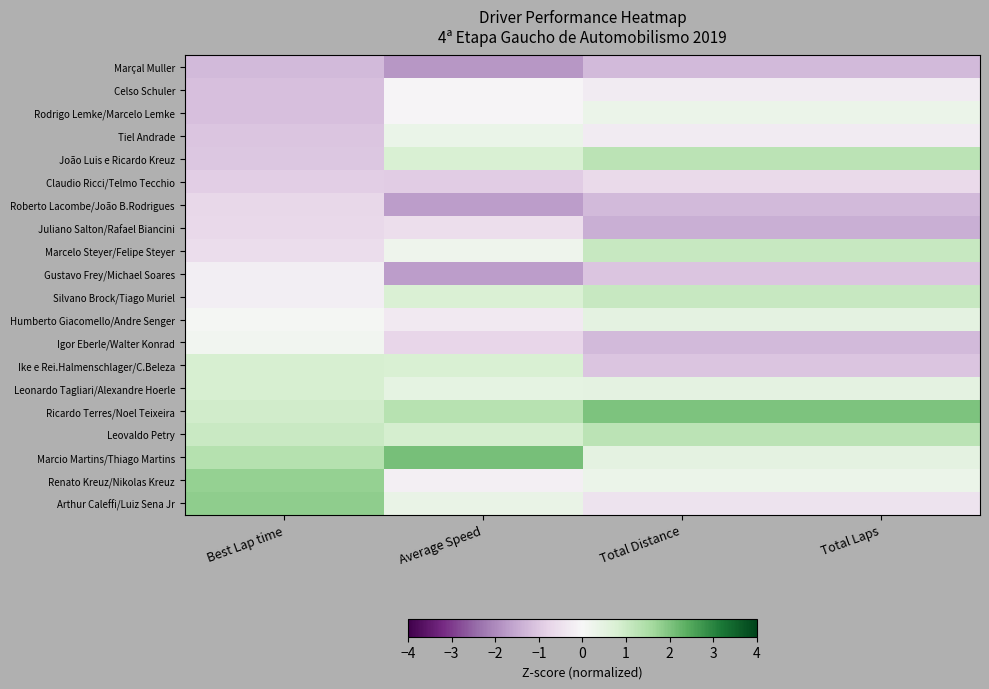

Reading left to right, what are all the values shown in this chart?

Marçal Muller: Best Lap time=-1.2	Average Speed=-1.8	Total Distance=-1.2	Total Laps=-1.2
Celso Schuler: Best Lap time=-1.1	Average Speed=-0.1	Total Distance=-0.3	Total Laps=-0.3
Rodrigo Lemke/Marcelo Lemke: Best Lap time=-1.1	Average Speed=-0.0	Total Distance=0.3	Total Laps=0.3
Tiel Andrade: Best Lap time=-1.0	Average Speed=0.3	Total Distance=-0.3	Total Laps=-0.3
João Luis e Ricardo Kreuz: Best Lap time=-1.0	Average Speed=0.8	Total Distance=1.3	Total Laps=1.3
Claudio Ricci/Telmo Tecchio: Best Lap time=-0.9	Average Speed=-0.9	Total Distance=-0.7	Total Laps=-0.7
Roberto Lacombe/João B.Rodrigues: Best Lap time=-0.7	Average Speed=-1.7	Total Distance=-1.2	Total Laps=-1.2
Juliano Salton/Rafael Biancini: Best Lap time=-0.7	Average Speed=-0.6	Total Distance=-1.4	Total Laps=-1.4
Marcelo Steyer/Felipe Steyer: Best Lap time=-0.6	Average Speed=0.2	Total Distance=1.1	Total Laps=1.1
Gustavo Frey/Michael Soares: Best Lap time=-0.2	Average Speed=-1.7	Total Distance=-1.0	Total Laps=-1.0
Silvano Brock/Tiago Muriel: Best Lap time=-0.2	Average Speed=0.8	Total Distance=1.1	Total Laps=1.1
Humberto Giacomello/Andre Senger: Best Lap time=0.1	Average Speed=-0.3	Total Distance=0.5	Total Laps=0.5
Igor Eberle/Walter Konrad: Best Lap time=0.2	Average Speed=-0.7	Total Distance=-1.2	Total Laps=-1.2
Ike e Rei.Halmenschlager/C.Beleza: Best Lap time=0.8	Average Speed=0.8	Total Distance=-1.0	Total Laps=-1.0
Leonardo Tagliari/Alexandre Hoerle: Best Lap time=0.8	Average Speed=0.4	Total Distance=0.5	Total Laps=0.5
Ricardo Terres/Noel Teixeira: Best Lap time=0.9	Average Speed=1.3	Total Distance=2.0	Total Laps=2.0
Leovaldo Petry: Best Lap time=1.0	Average Speed=0.9	Total Distance=1.3	Total Laps=1.3
Marcio Martins/Thiago Martins: Best Lap time=1.4	Average Speed=2.1	Total Distance=0.5	Total Laps=0.5
Renato Kreuz/Nikolas Kreuz: Best Lap time=1.8	Average Speed=-0.2	Total Distance=0.3	Total Laps=0.3
Arthur Caleffi/Luiz Sena Jr: Best Lap time=1.8	Average Speed=0.4	Total Distance=-0.5	Total Laps=-0.5